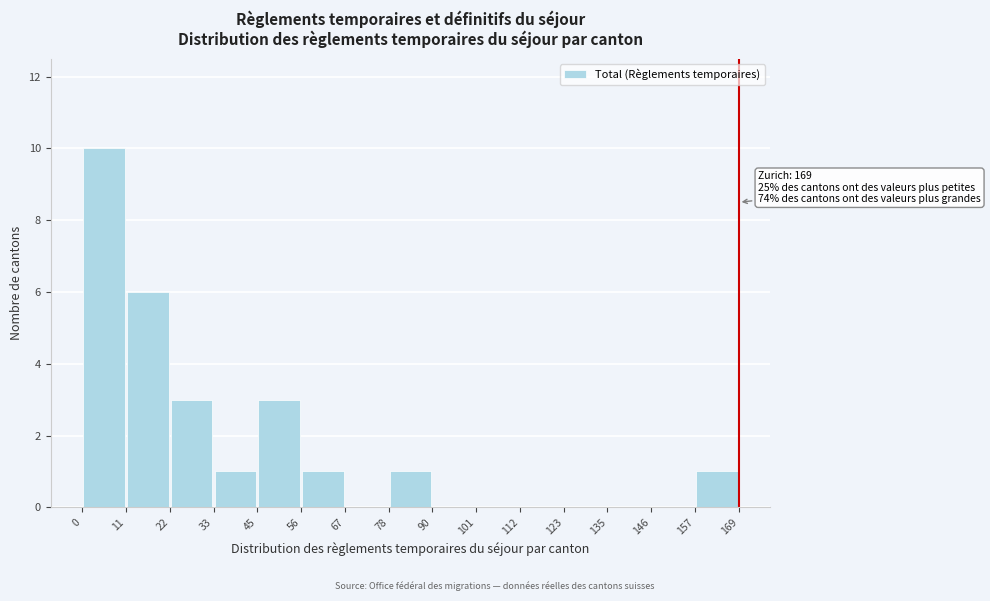

Over which range of the x-axis is the bar tallest?

0 to 11